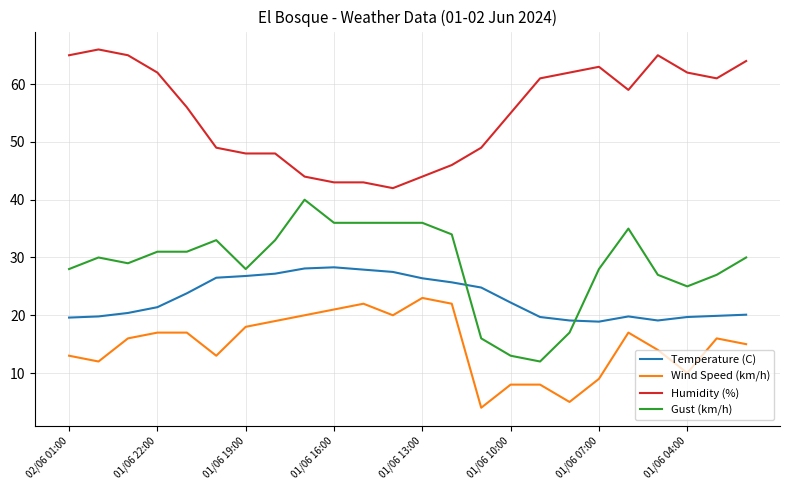

Rank the series by their maximum value, from highest to lowest.

Humidity (%), Gust (km/h), Temperature (C), Wind Speed (km/h)